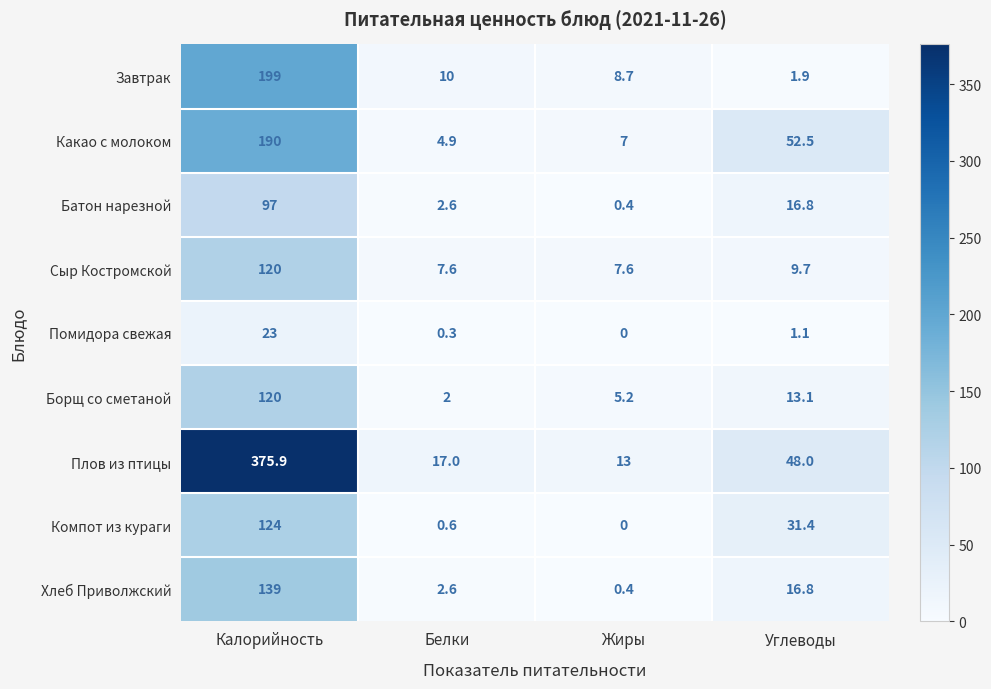

Is it true that Помидора свежая equals 38.2 at Калорийность?

False